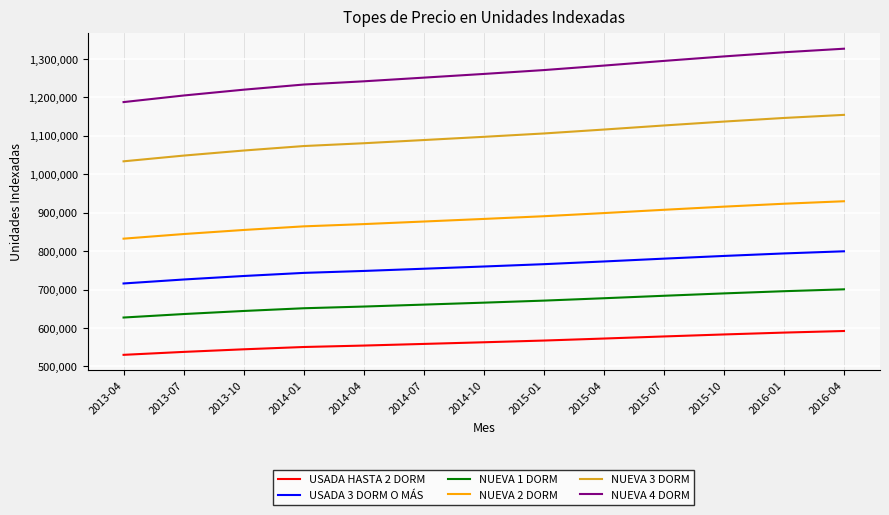

What is the minimum value for NUEVA 3 DORM?

1033518